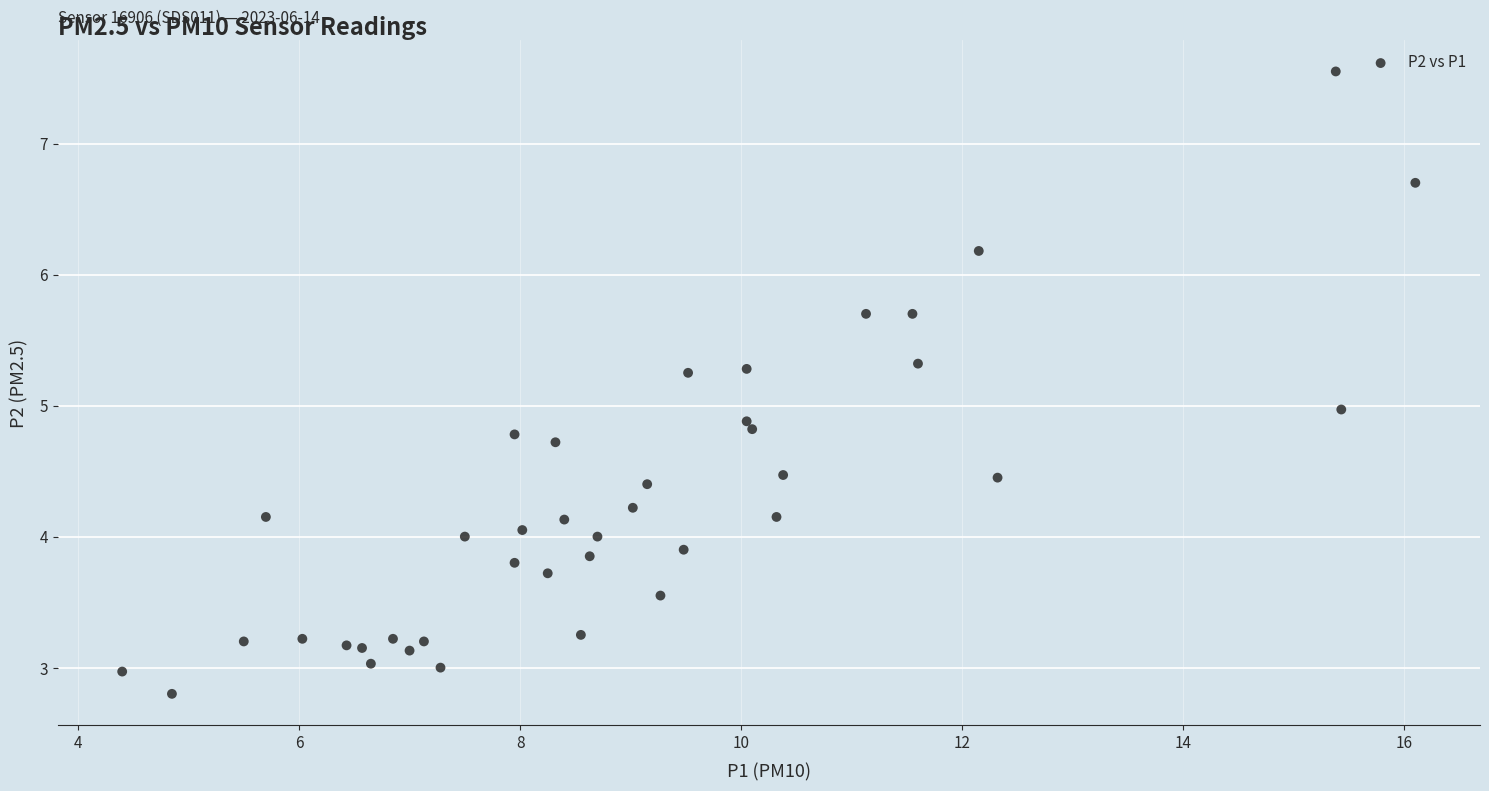

What is the range of X values (max minus min)?

11.7